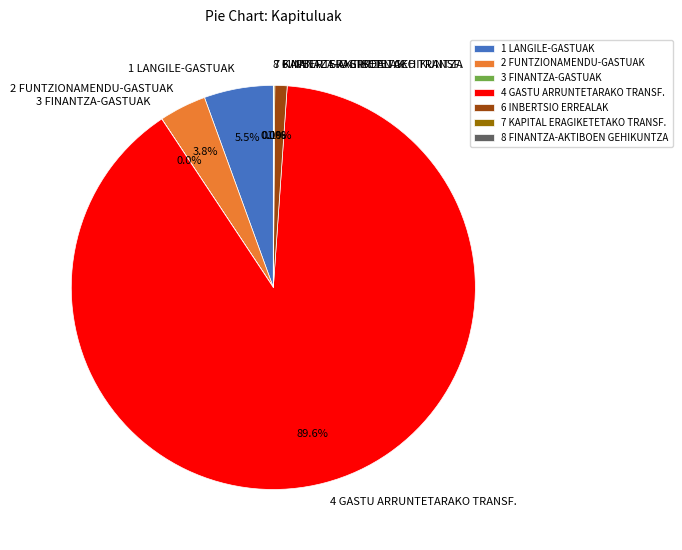

Which category has the biggest portion of the pie?

4 GASTU ARRUNTETARAKO TRANSF.